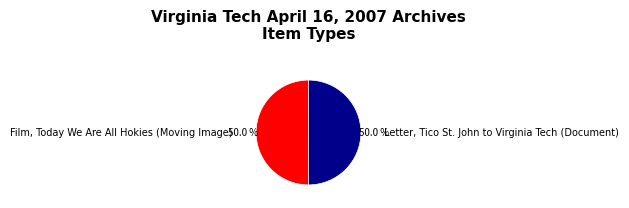

How many slices are in this pie chart?

2